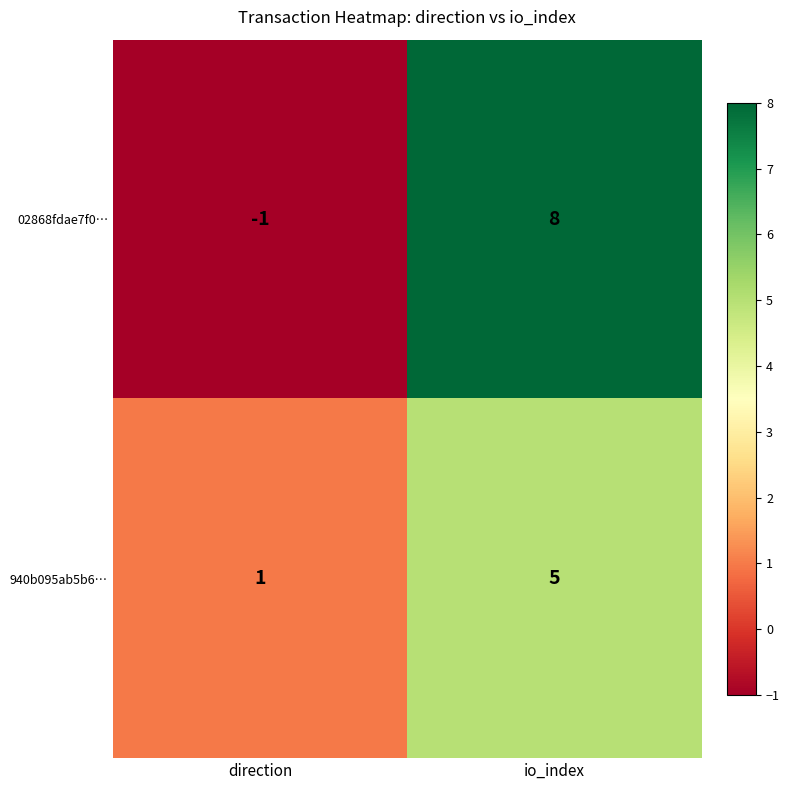

Reading left to right, list all the values displayed in this chart.

02868fdae7f0…: direction=-1	io_index=8
940b095ab5b6…: direction=1	io_index=5